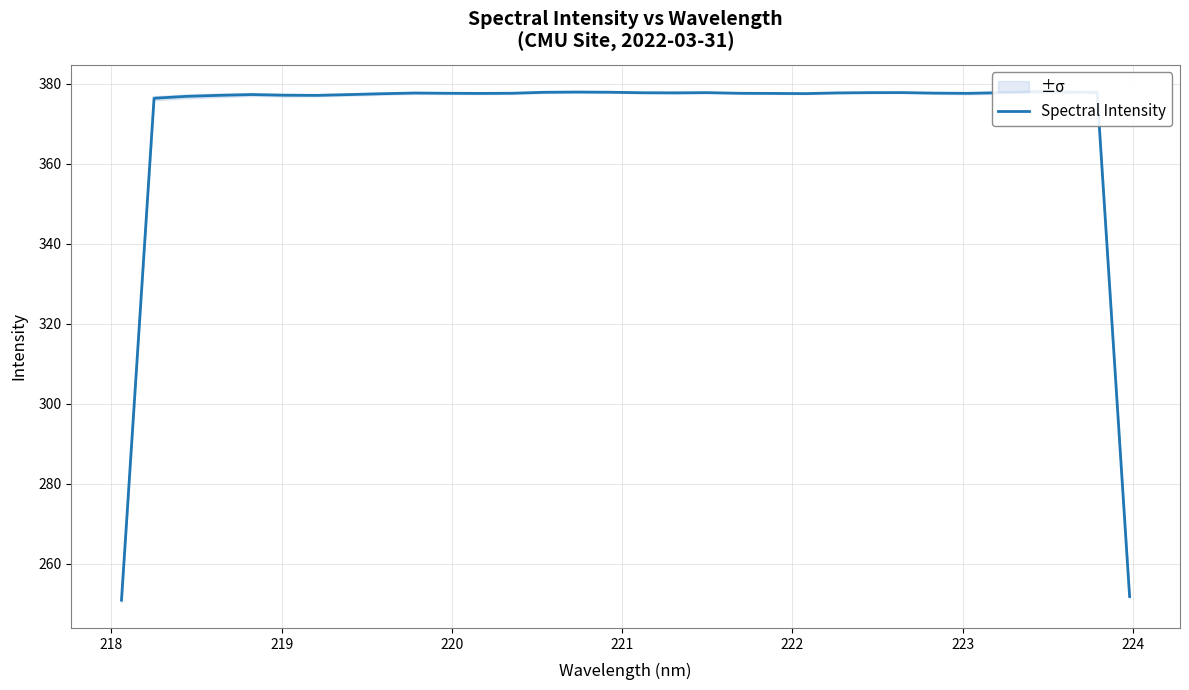

True or false: the data has more than 0 interior local peaks.

True